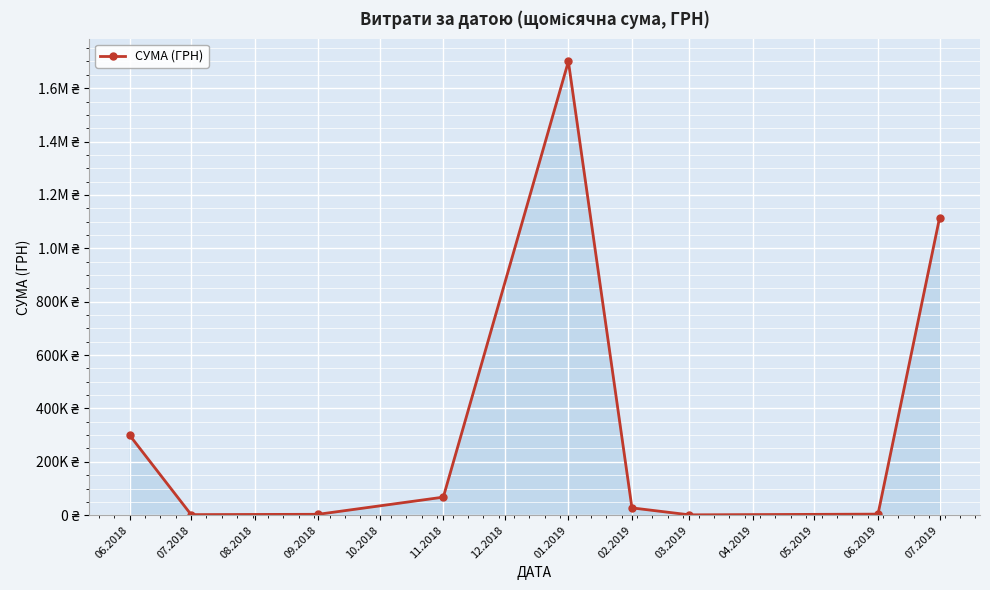

Reading left to right, what are all the values shown in this chart?

299866.0	2135.0	3334.6	67617.9	1700224.2	27396.7	1318.8	3996.5	1113044.4